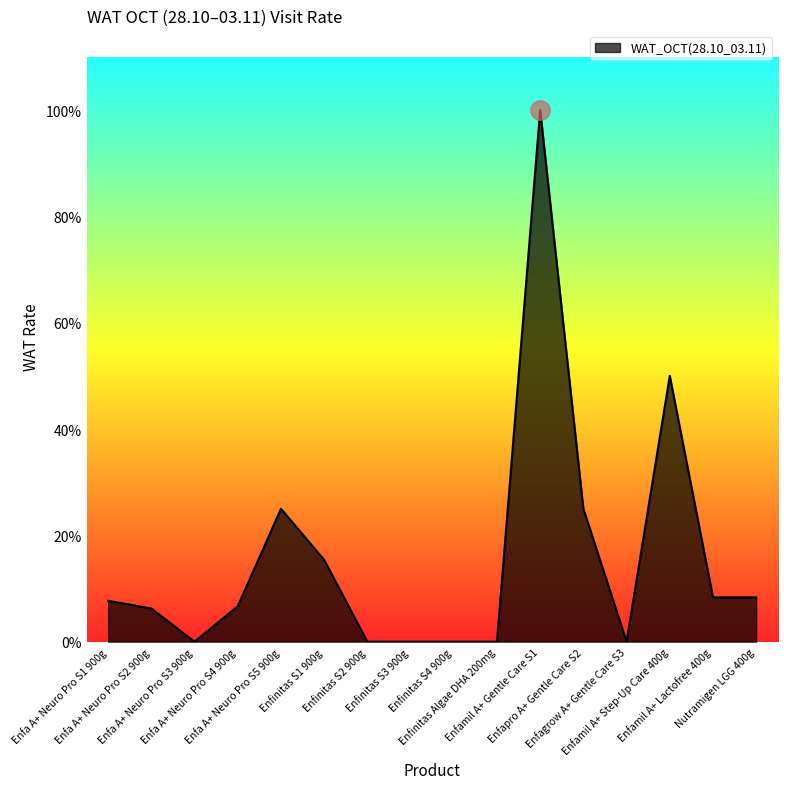

What is the sum of all values?

2.5